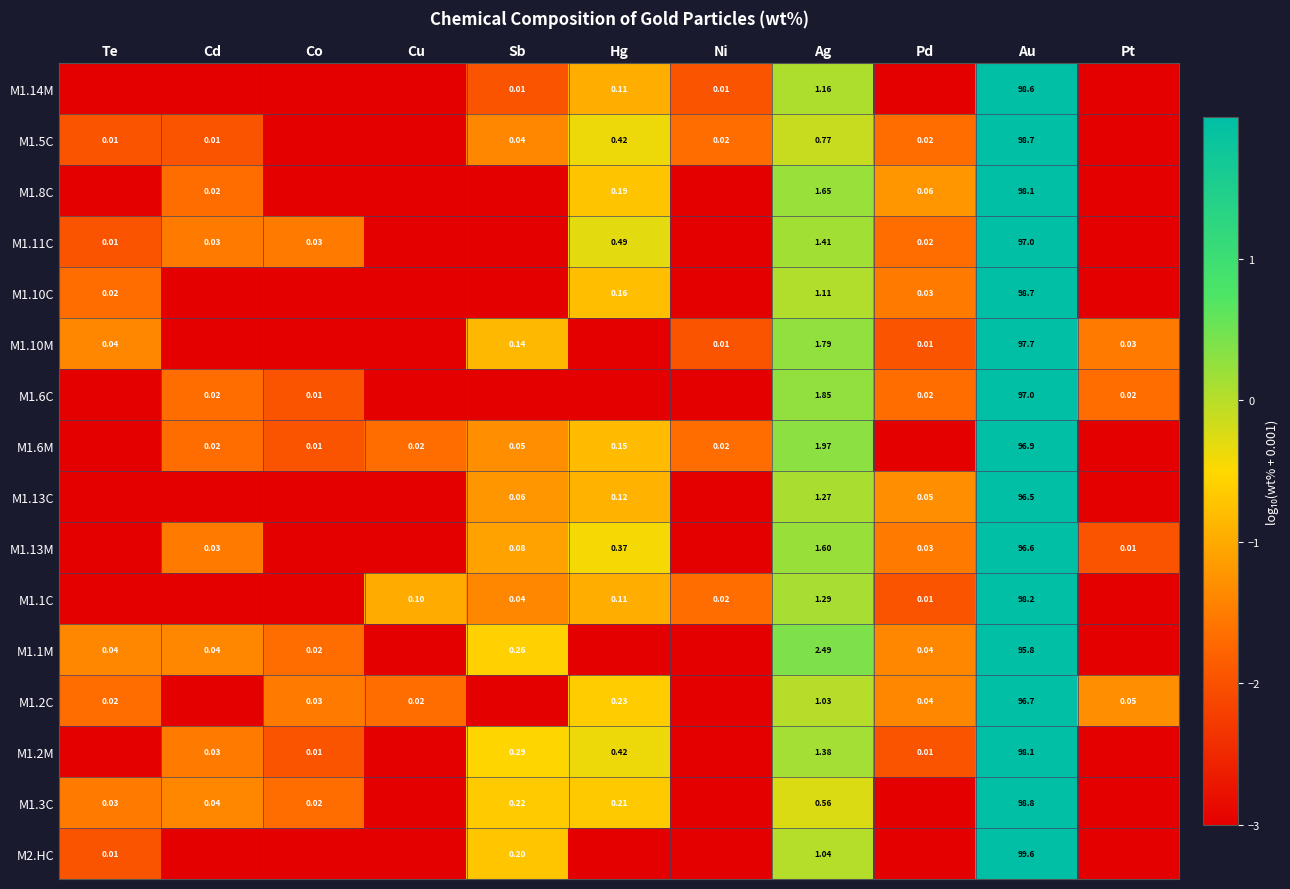

How many data points does each series have?

11